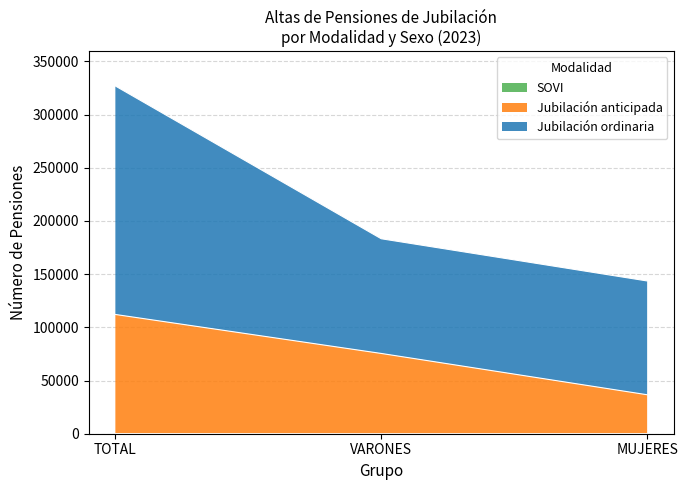

How many values in the VARONES series are below 75463?

1